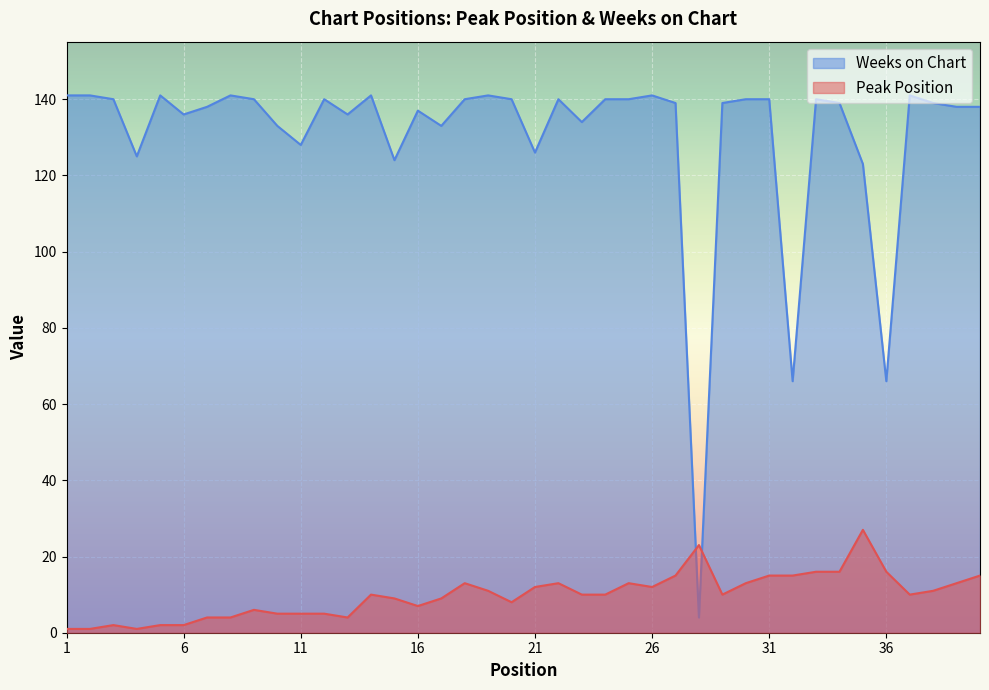

At which category does Weeks on Chart reach its first local valley?

4